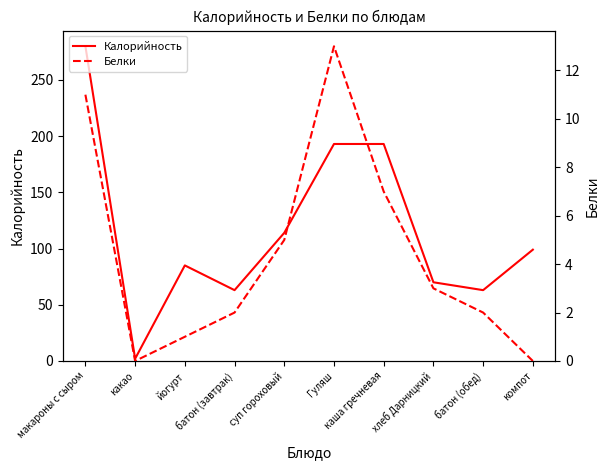

Which series has the widest spread of values?

Калорийность